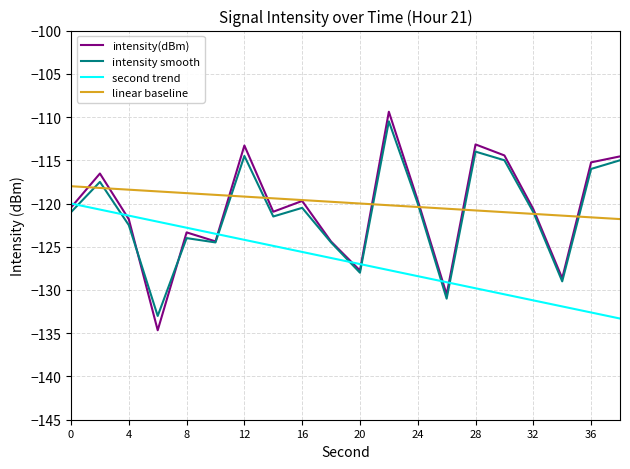

What is the minimum value shown in the chart?

-134.7